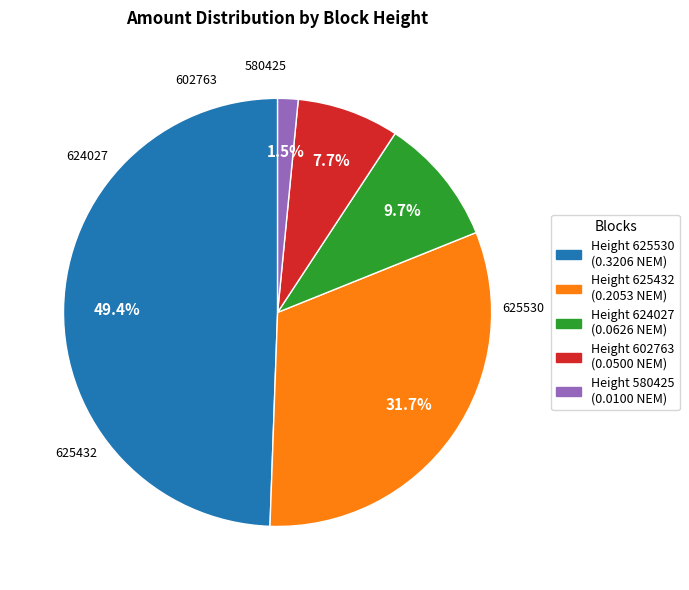

Which has a higher value, Height 602763 (0.0500 NEM) or Height 580425 (0.0100 NEM)?

Height 602763 (0.0500 NEM)